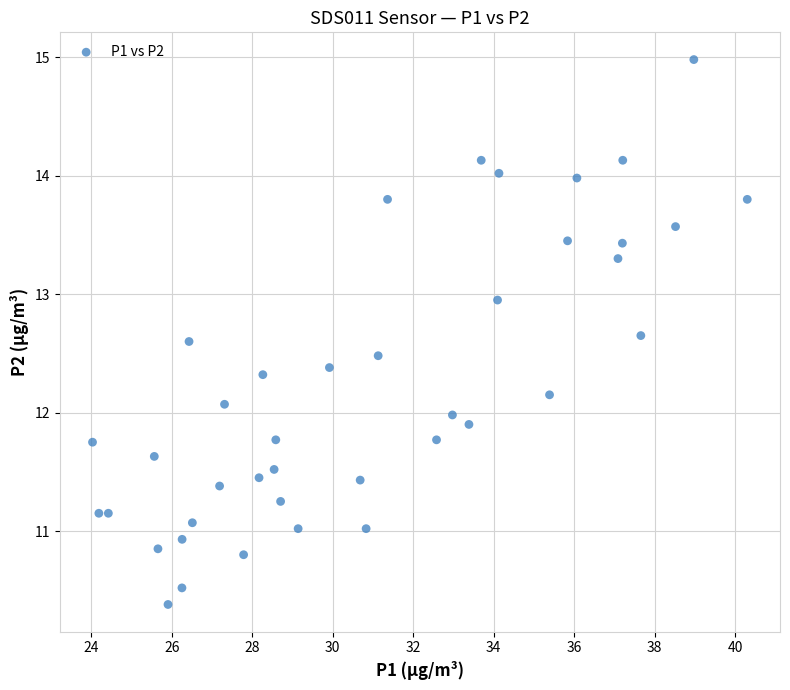

What is the range of X values (max minus min)?

16.3